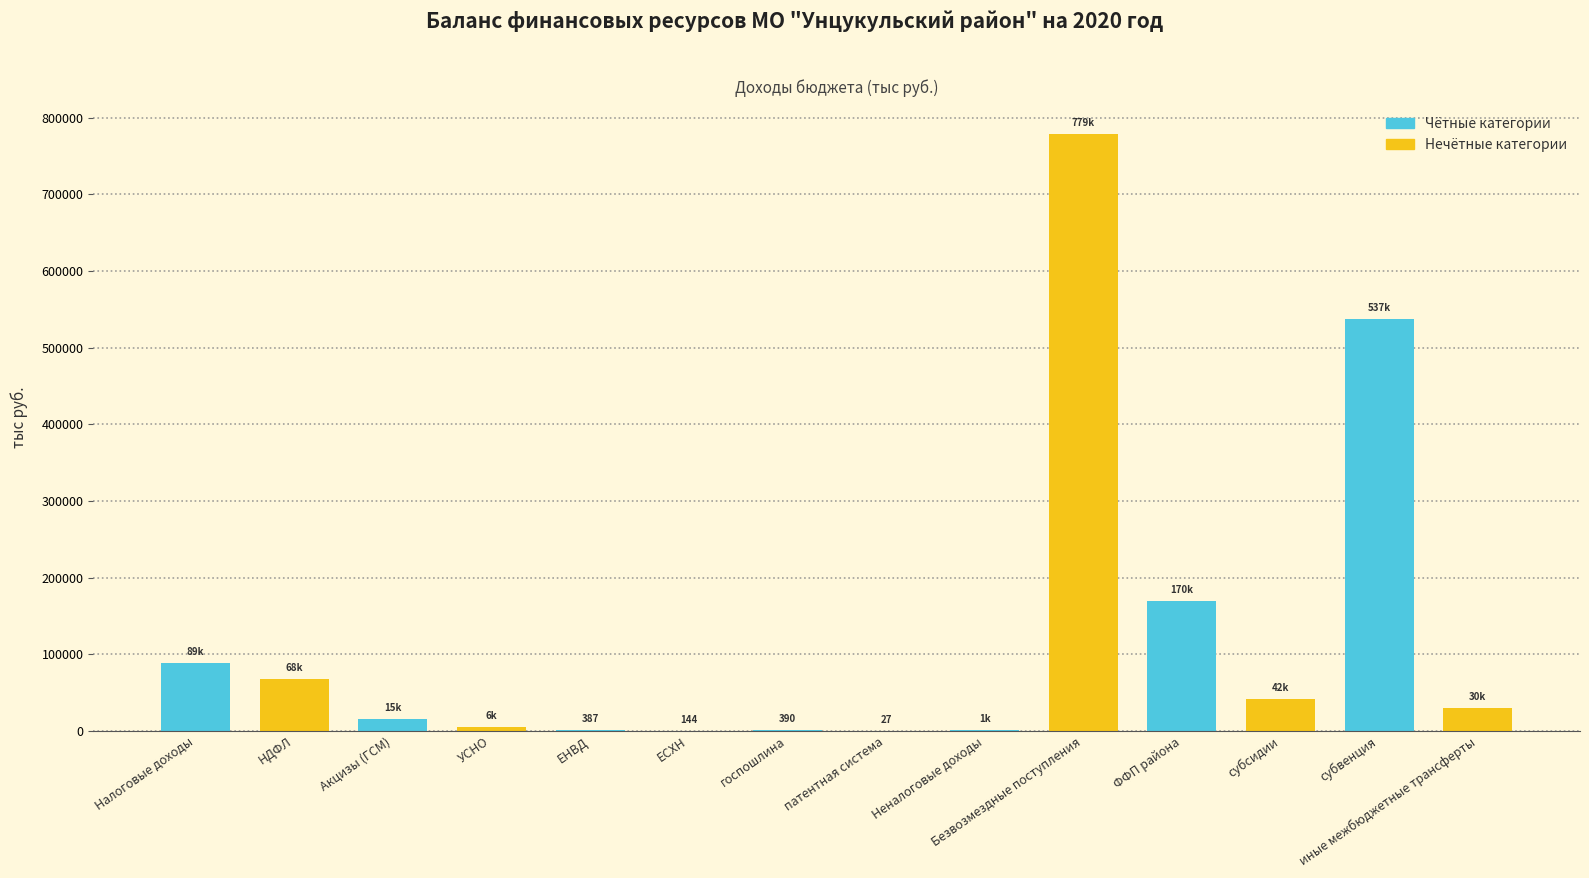

What is the label of the 2nd bar from the right?

субвенция